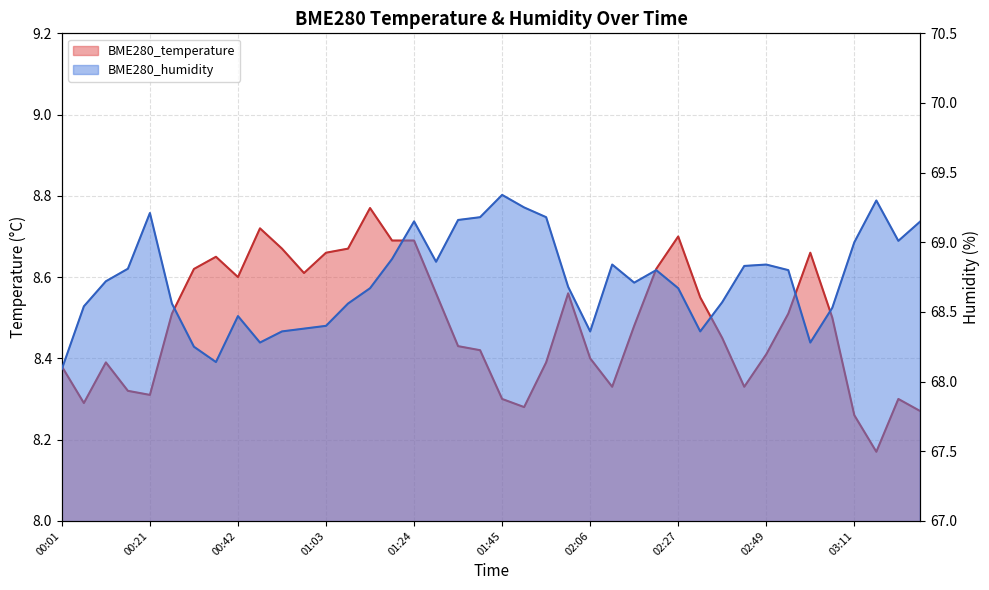

Which series has the largest range (max minus min)?

BME280_humidity